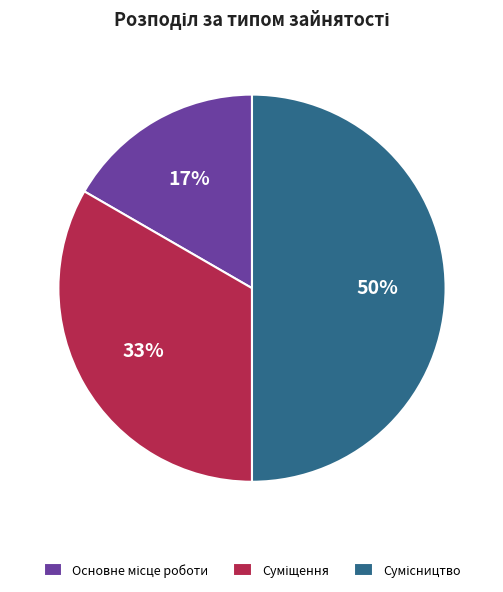

How many segments does this pie chart have?

3